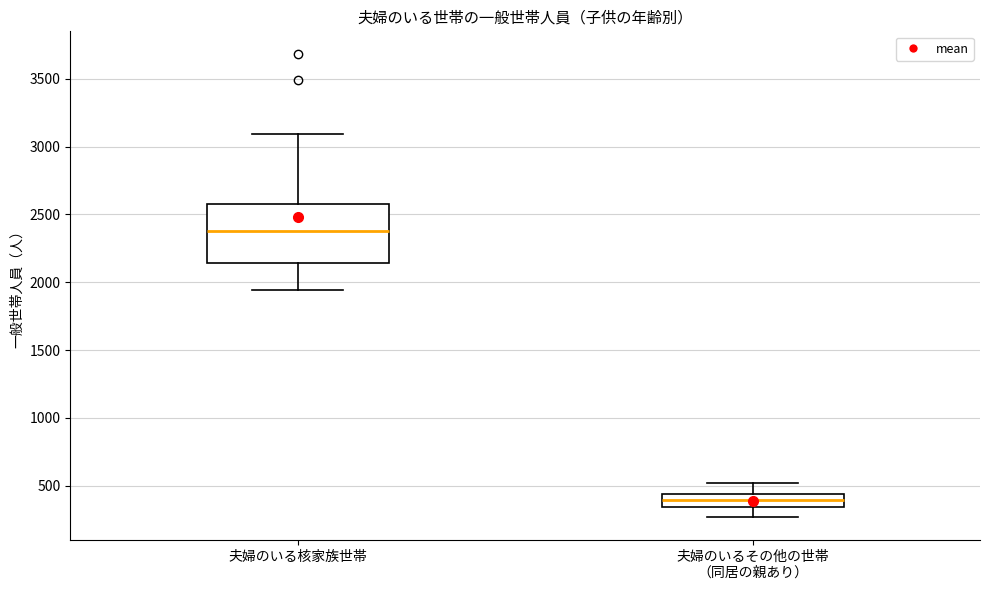

Where does the median line of the box for 夫婦のいるその他の世帯 （同居の親あり） sit on the y-axis? The values are not printed on the chart, so give them approximately, as read against the axis.

400